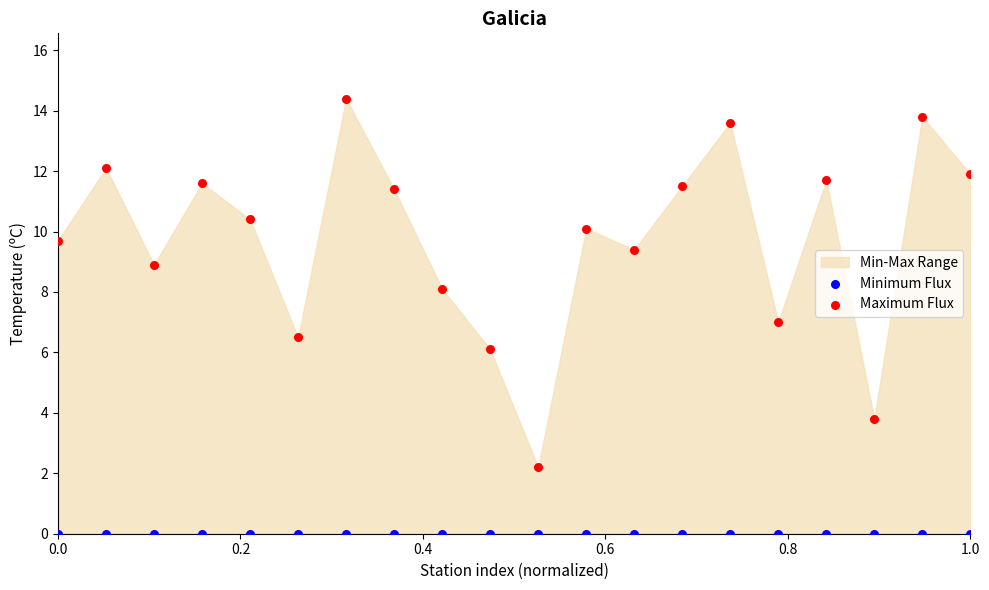

Which series contains the highest Y value?

Maximum Flux